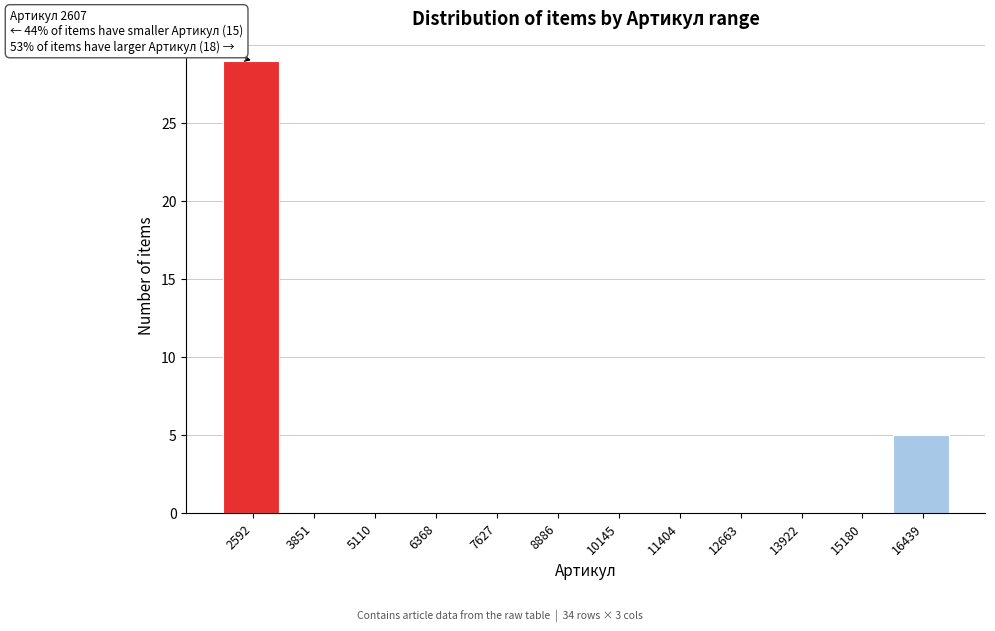

Reading left to right, transcribe all the data shown in this chart.

2592=29	3851=0	5110=0	6368=0	7627=0	8886=0	10145=0	11404=0	12663=0	13922=0	15180=0	16439=5